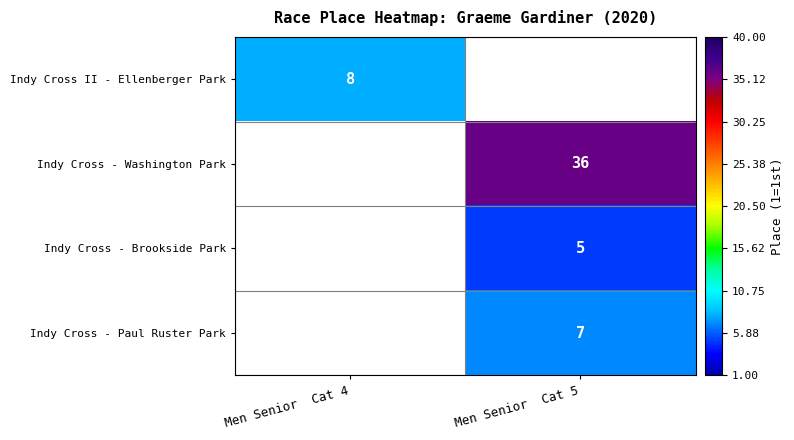

The value of Indy Cross II - Ellenberger Park at Men Senior  Cat 4 is 8. True or false?

True